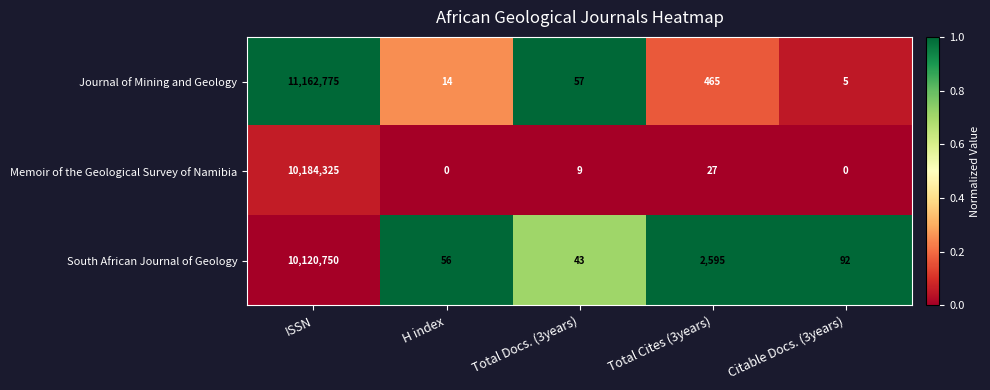

True or false: South African Journal of Geology has a value of 26 at H index.

False